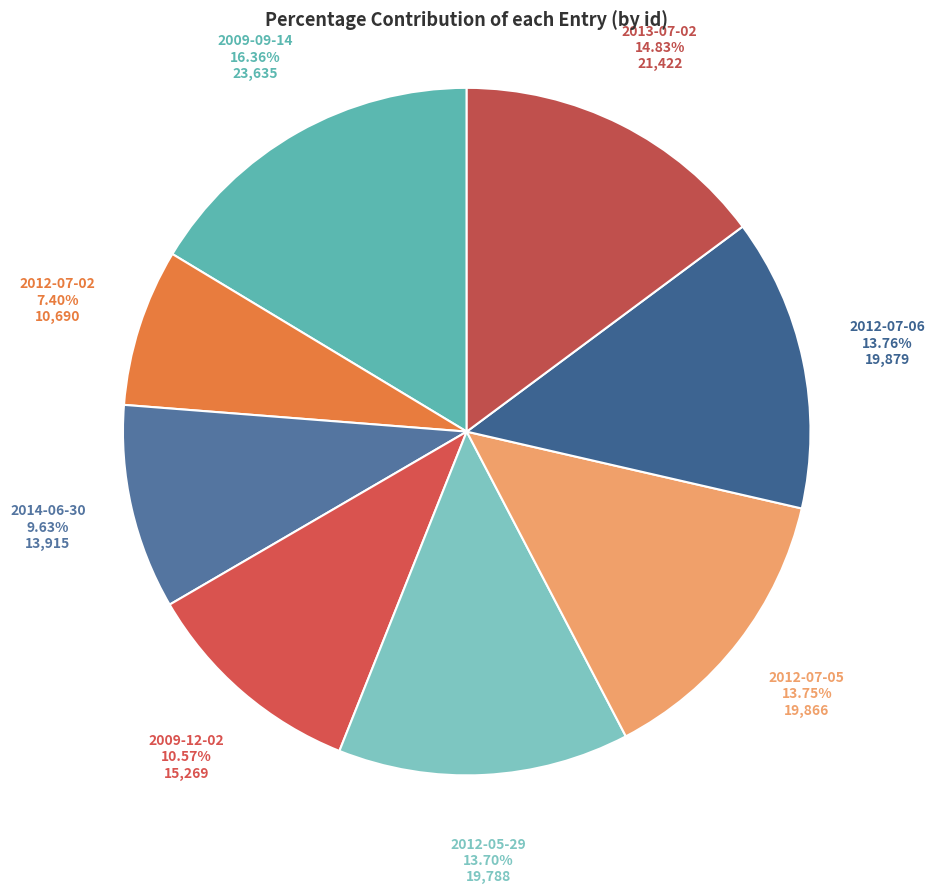

To the nearest percent, what is the difference between the largest and smallest slice percentages?

9%